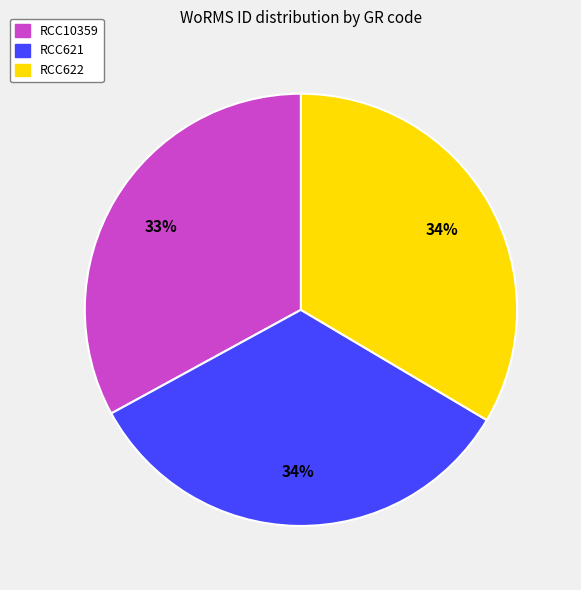

How many slices are in this pie chart?

3